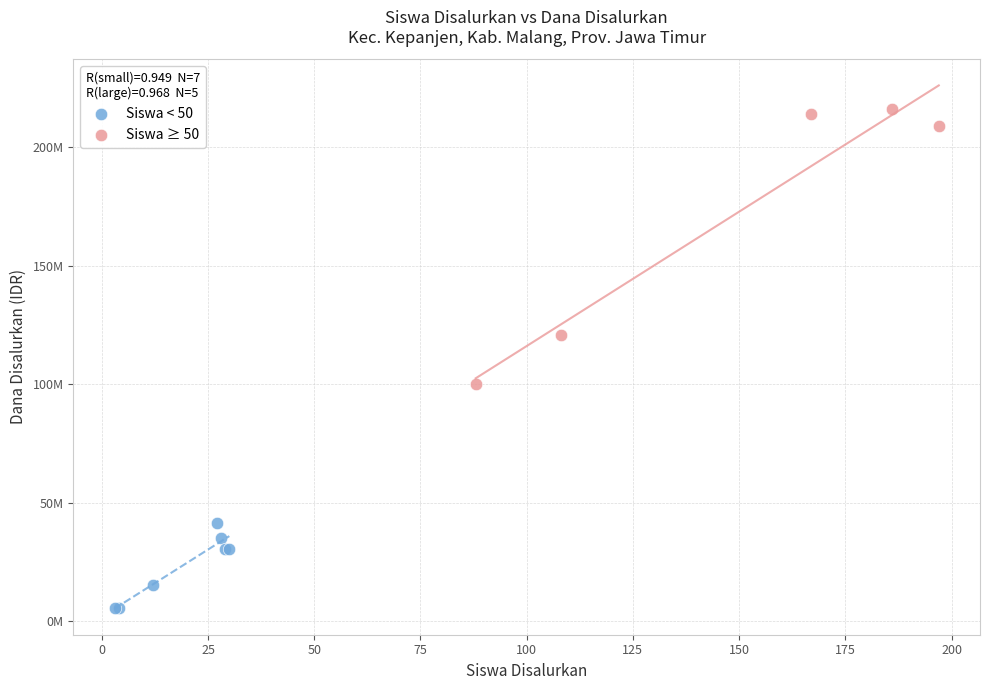

Which series reaches the minimum Y coordinate?

Siswa < 50